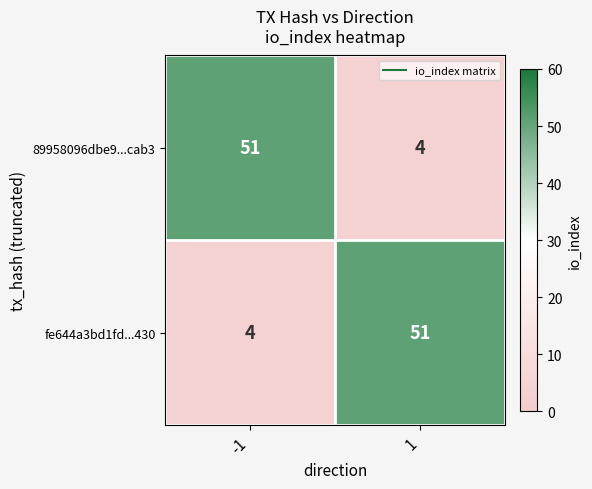

What is the sum of the 89958096dbe9...cab3 values at 1 and -1?

55